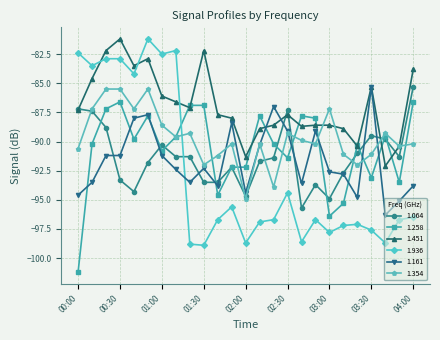

What is the average value of the 1.936 series?

-92.6